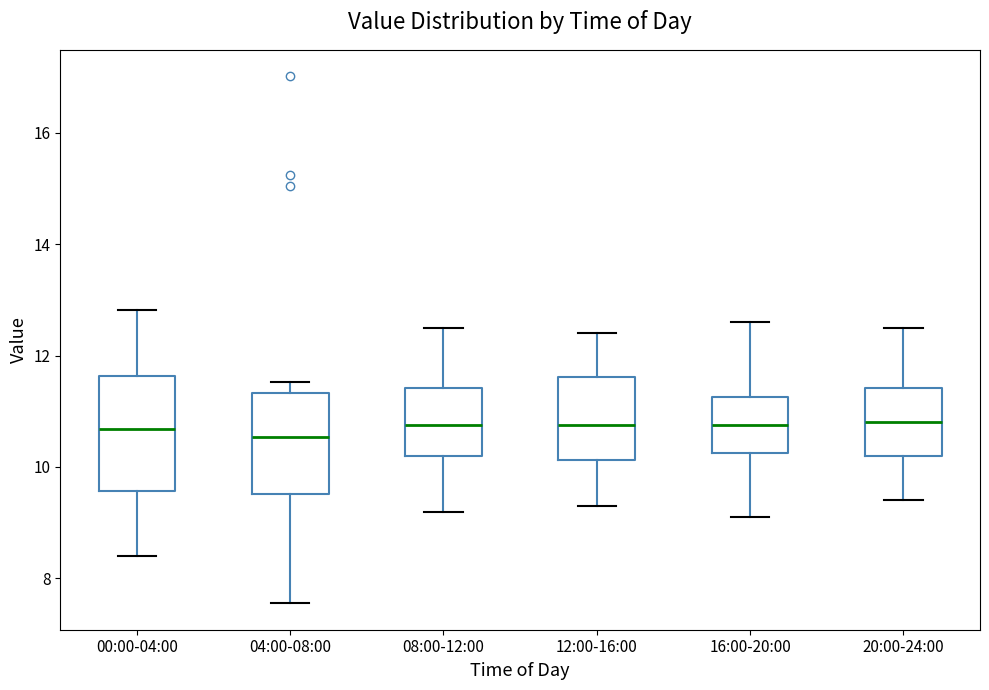

Reading left to right, read every box against the y-axis: the position of its median line, the range the box covers, and the ends of its whiskers. The values are not printed on the chart, so give them approximately, as read against the axis.

00:00-04:00: median 10.6, box 9.6 to 11.6, whiskers 8.4 to 12.8
04:00-08:00: median 10.6, box 9.6 to 11.4, whiskers 7.6 to 11.6
08:00-12:00: median 10.8, box 10.2 to 11.4, whiskers 9.2 to 12.6
12:00-16:00: median 10.8, box 10.2 to 11.6, whiskers 9.4 to 12.4
16:00-20:00: median 10.8, box 10.2 to 11.2, whiskers 9.2 to 12.6
20:00-24:00: median 10.8, box 10.2 to 11.4, whiskers 9.4 to 12.6